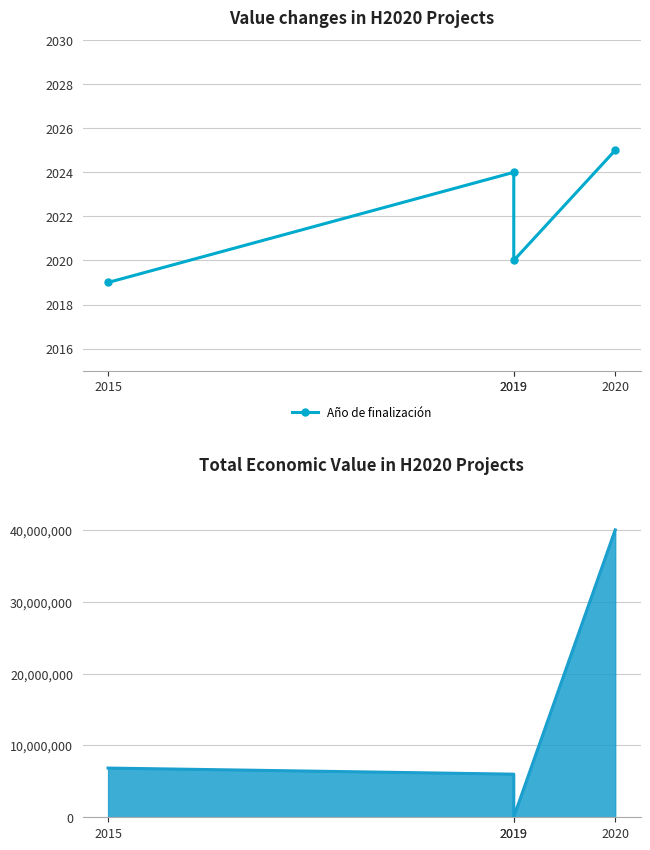

Count the number of categories in the chart.

4